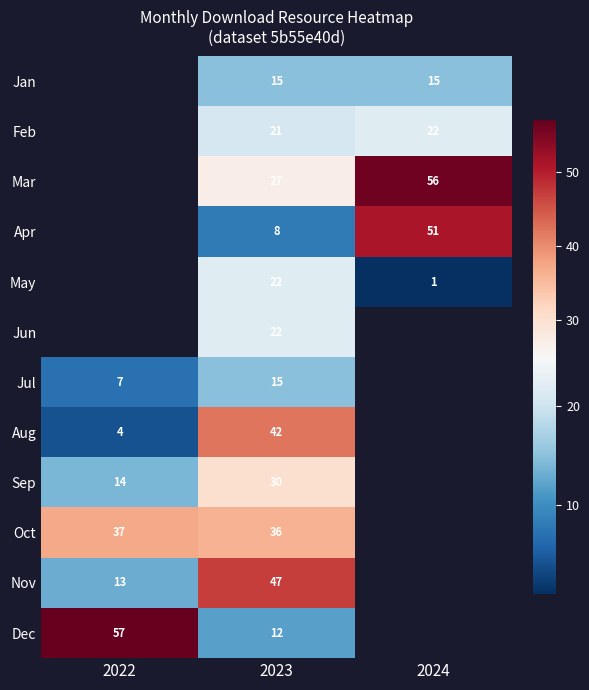

At which label does Aug reach its peak?

2023